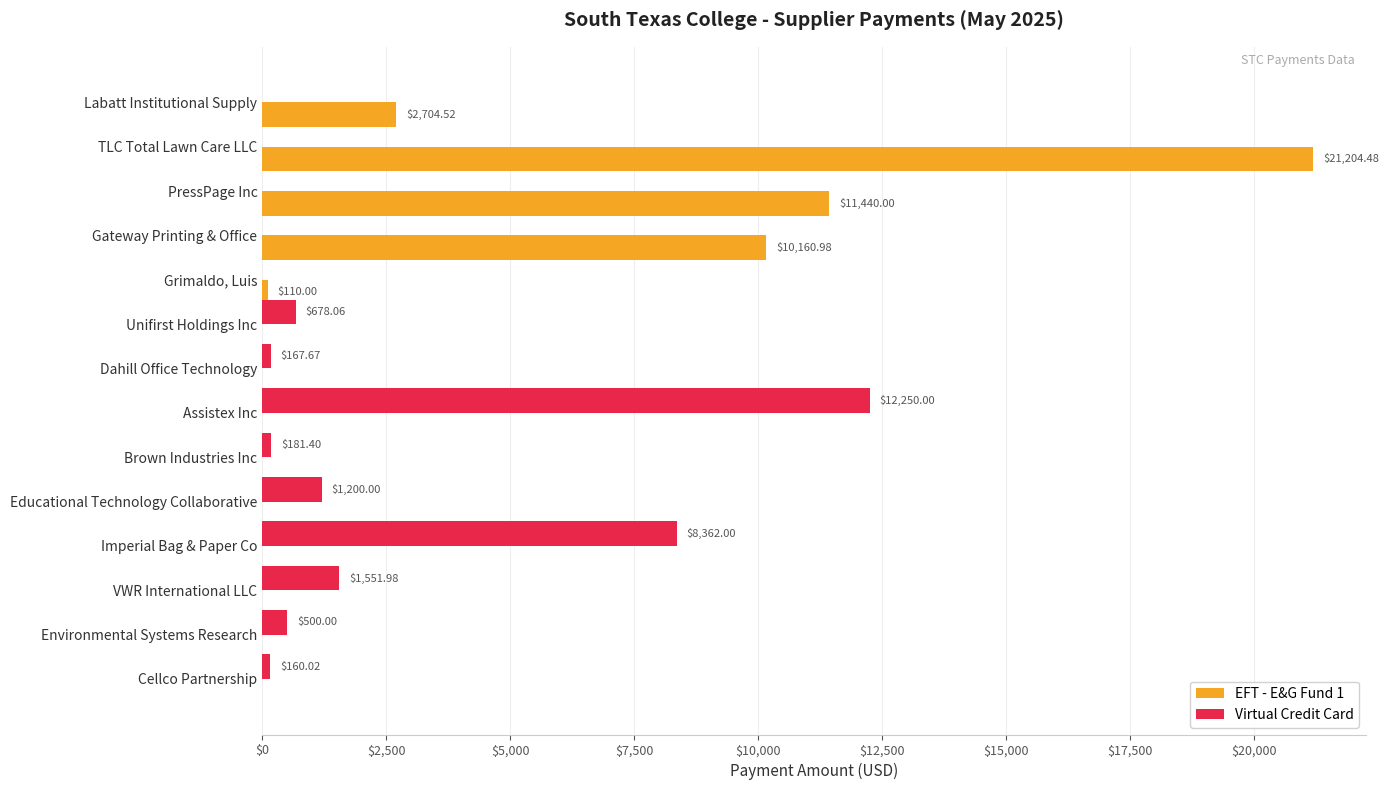

What is the sum of all Virtual Credit Card values?

25051.1